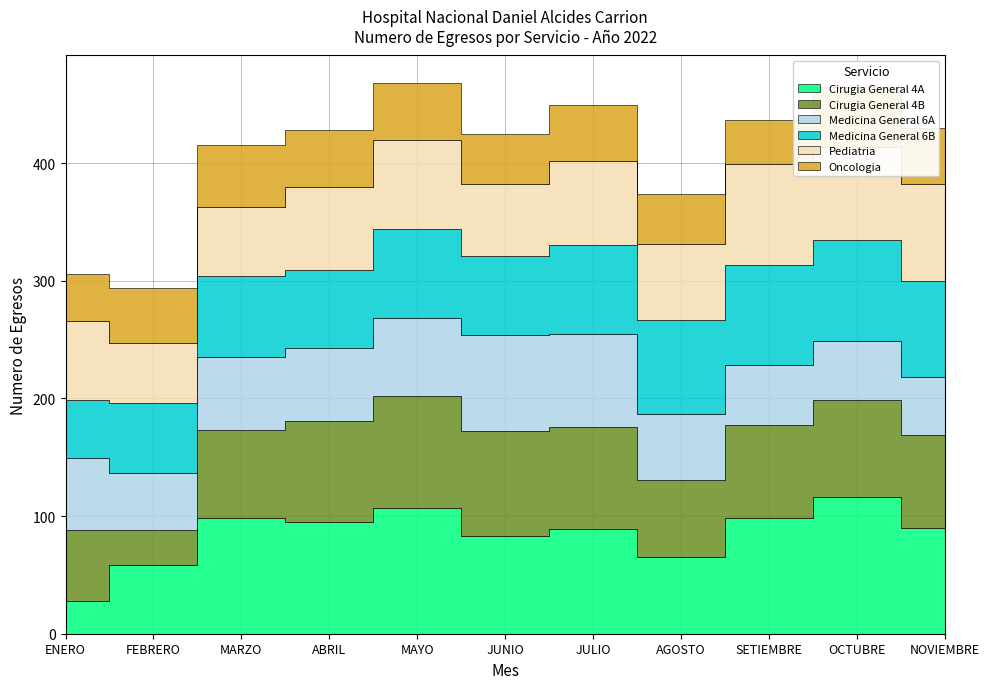

What value does the Medicina General 6A series have at MAYO?

66